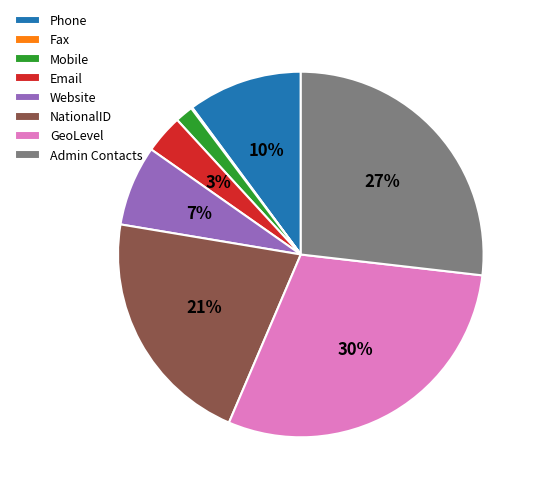

True or false: Website accounts for 1% of the total.

False